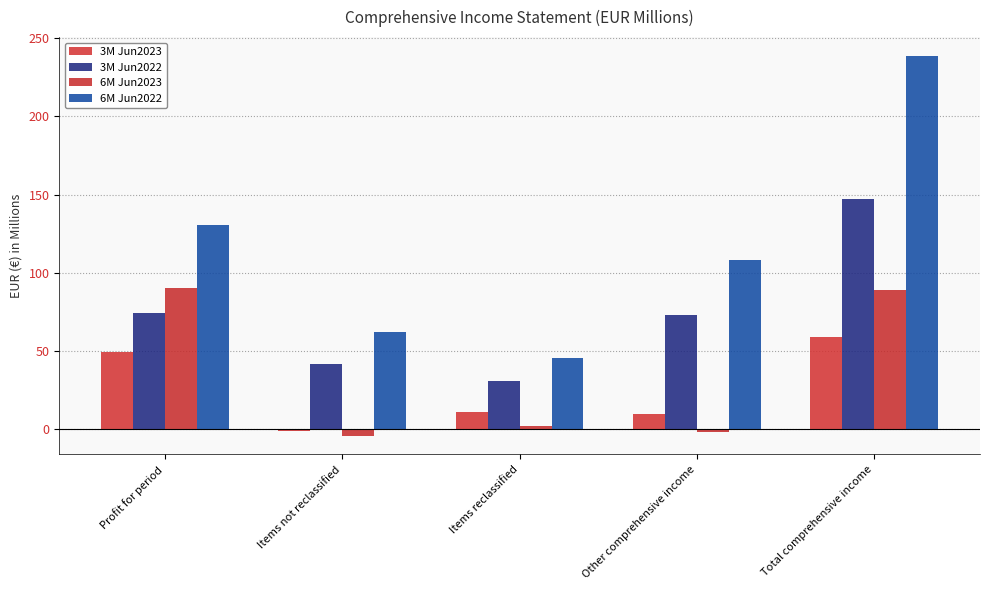

What is the label of the 3rd bar from the left?

Items reclassified